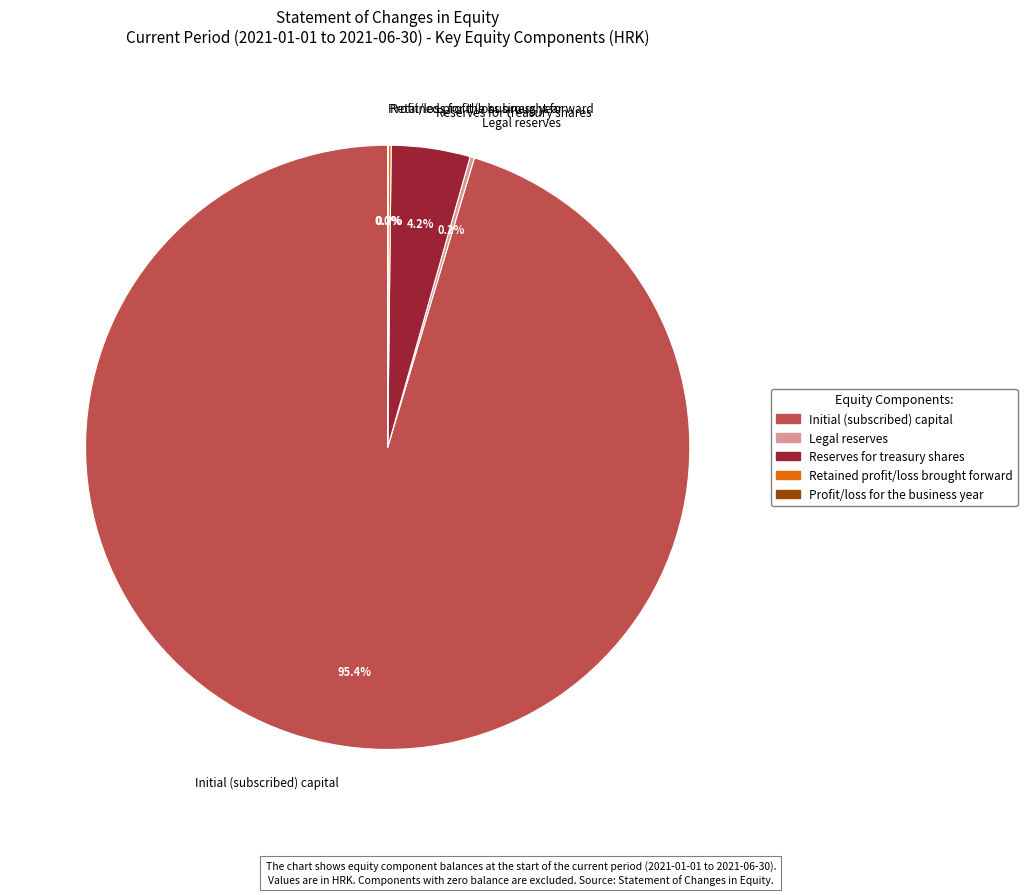

Which has a higher value, Reserves for treasury shares or Initial (subscribed) capital?

Initial (subscribed) capital